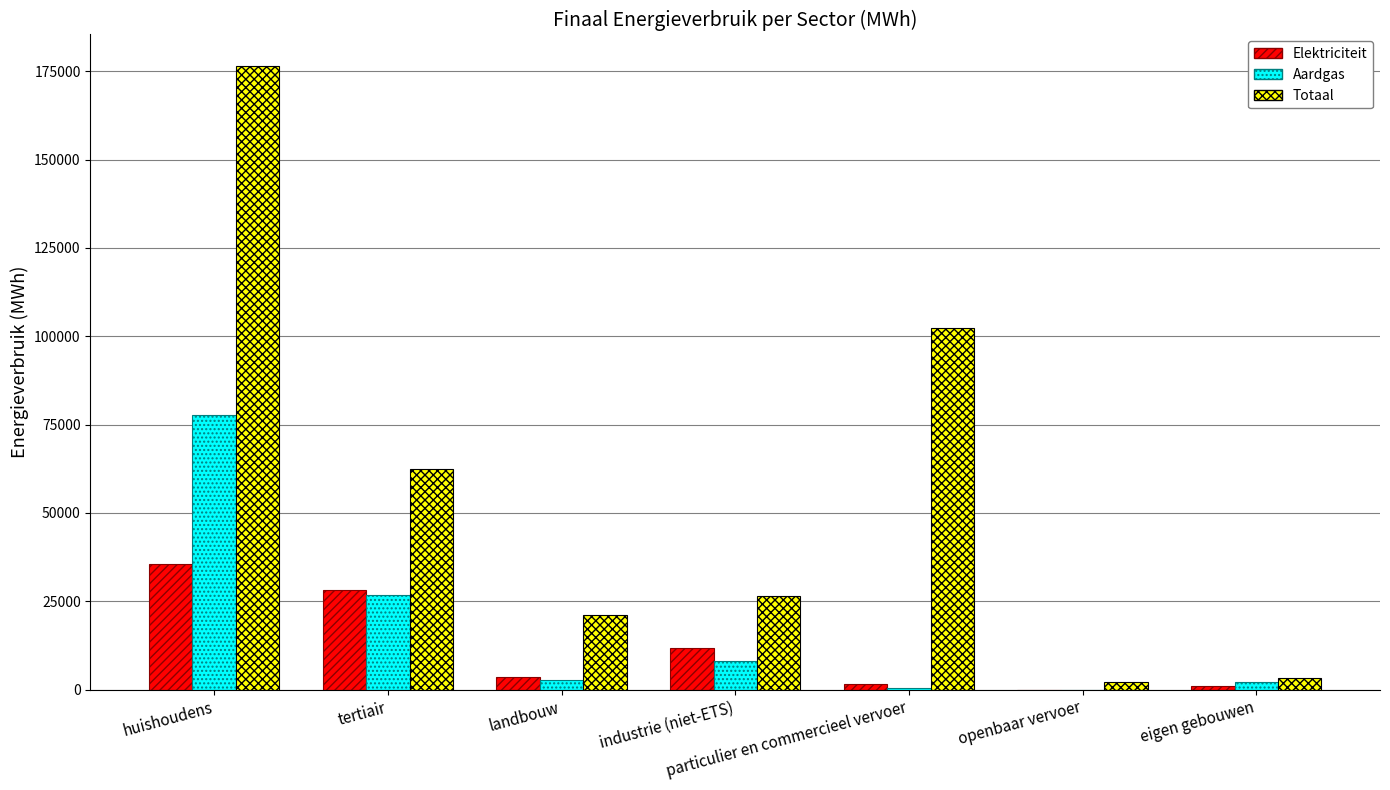

Are the bars grouped side by side (vs. stacked)?

Yes